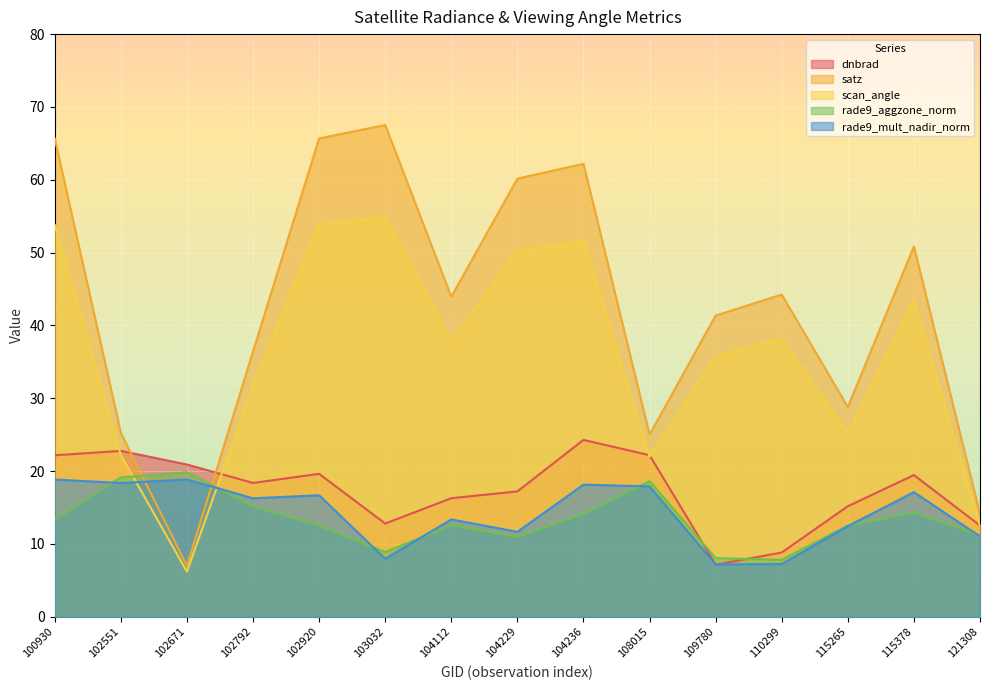

Reading left to right, what are all the values shown in this chart?

dnbrad: 100930=22.2	102551=22.8	102671=20.9	102792=18.4	102920=19.6	103032=12.8	104112=16.3	104229=17.2	104236=24.3	108015=22.2	109780=7.1	110299=8.8	115265=15.2	115378=19.5	121308=12.5
satz: 100930=65.7	102551=25.2	102671=7.0	102792=36.4	102920=65.7	103032=67.5	104112=43.9	104229=60.2	104236=62.2	108015=25.0	109780=41.4	110299=44.2	115265=28.8	115378=50.8	121308=14.1
scan_angle: 100930=53.8	102551=22.2	102671=6.2	102792=31.7	102920=53.8	103032=54.9	104112=37.9	104229=50.2	104236=51.6	108015=22.0	109780=35.8	110299=38.2	115265=25.2	115378=43.4	121308=12.5
rade9_aggzone_norm: 100930=13.4	102551=19.1	102671=19.8	102792=15.2	102920=12.5	103032=8.9	104112=12.6	104229=11.0	104236=14.1	108015=18.6	109780=8.1	110299=7.8	115265=12.5	115378=14.3	121308=11.2
rade9_mult_nadir_norm: 100930=18.8	102551=18.4	102671=18.8	102792=16.3	102920=16.7	103032=8.0	104112=13.4	104229=11.7	104236=18.1	108015=17.9	109780=7.2	110299=7.2	115265=12.4	115378=17.1	121308=11.0